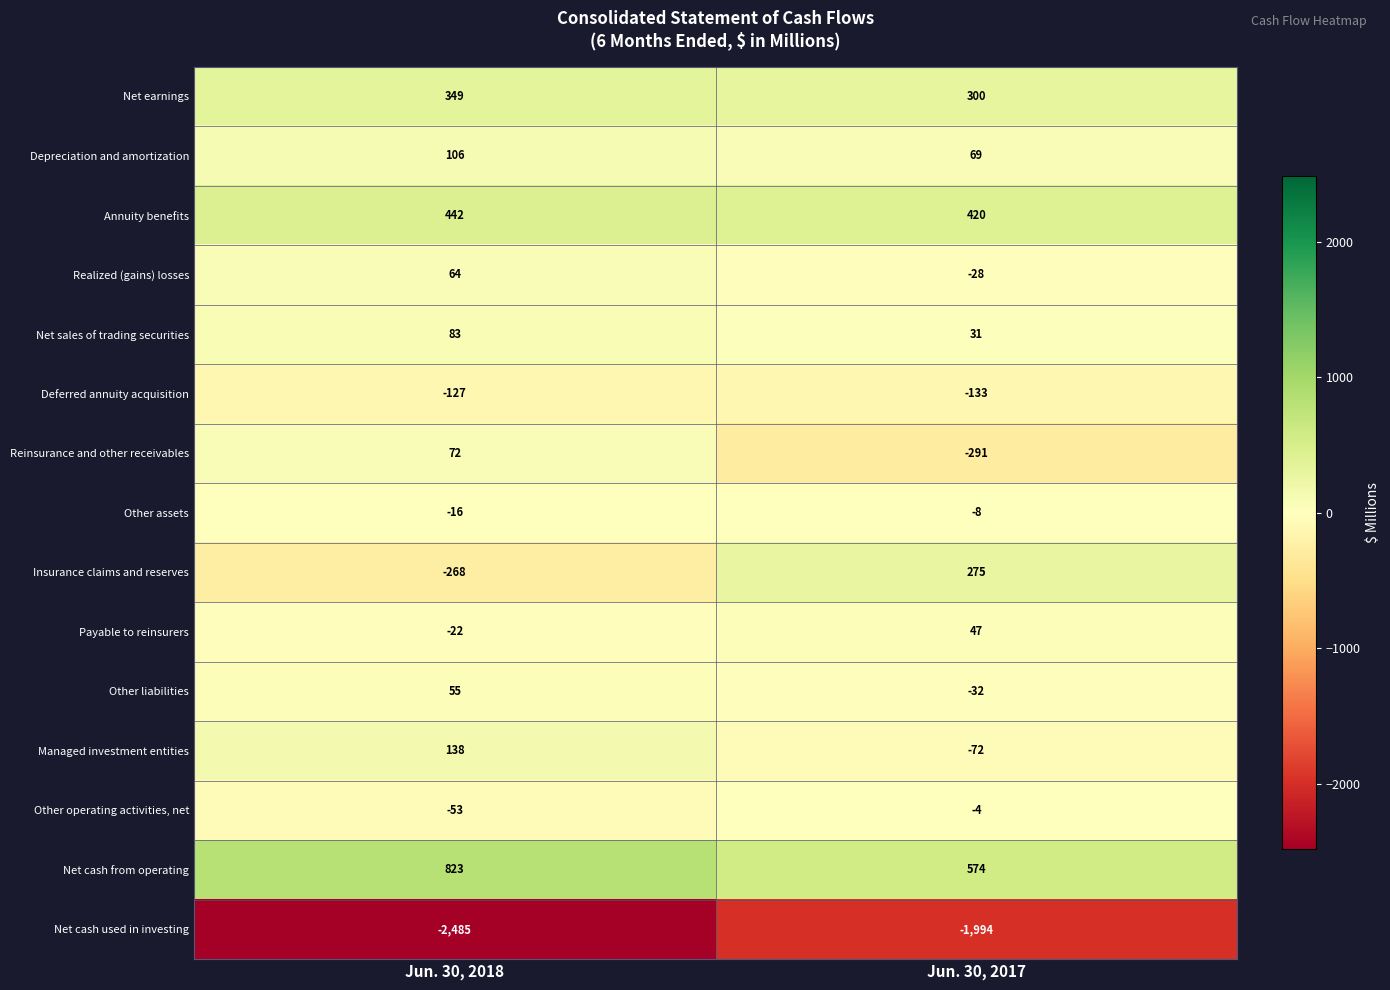

What is the total value across all series at Jun. 30, 2018?

-839